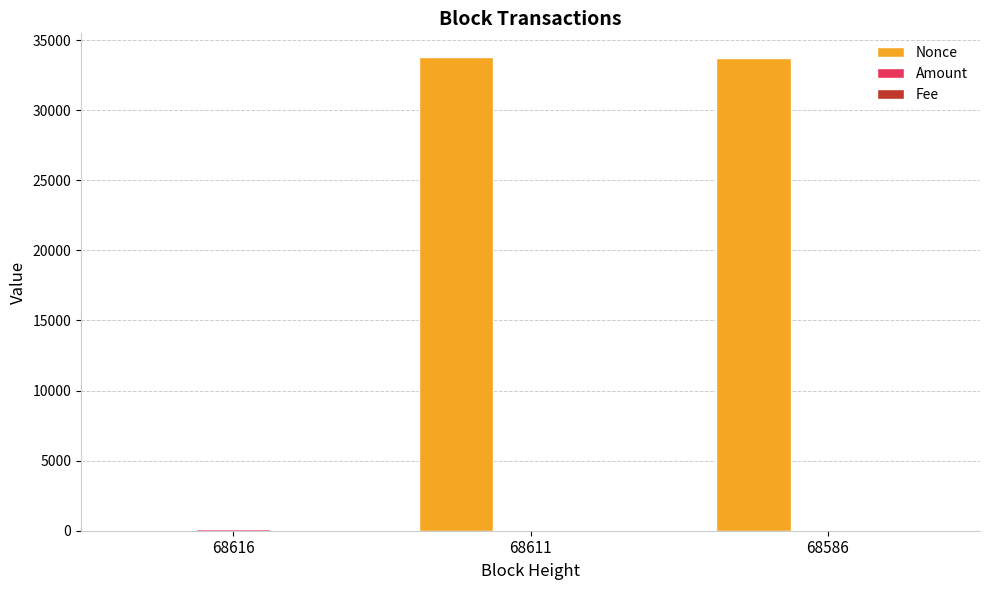

The Nonce series shows 33796.0 at 68611. True or false?

True